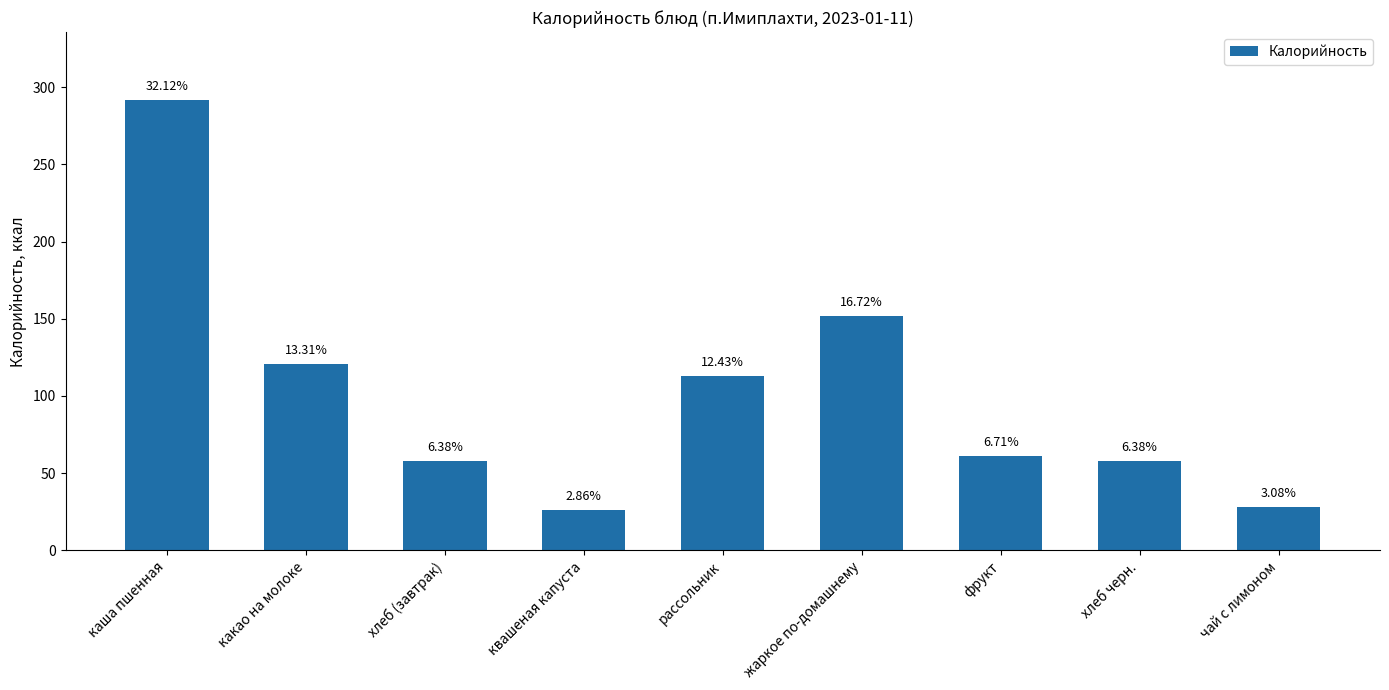

Where is the data nearest to the value 159?

жаркое по-домашнему